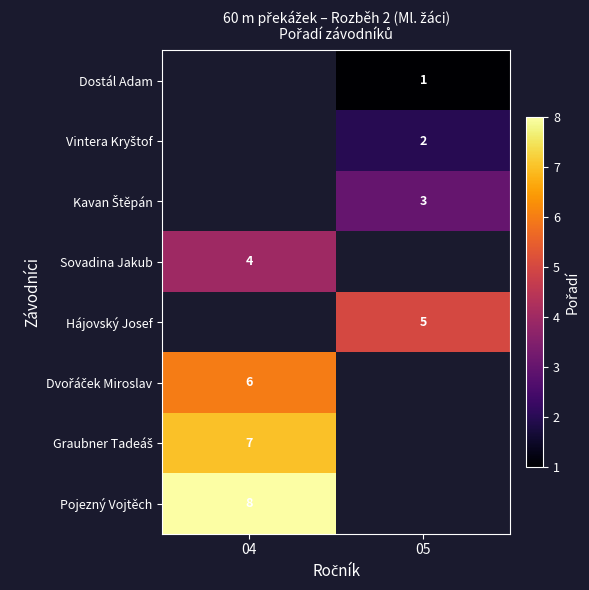

How many series are shown in this chart?

8